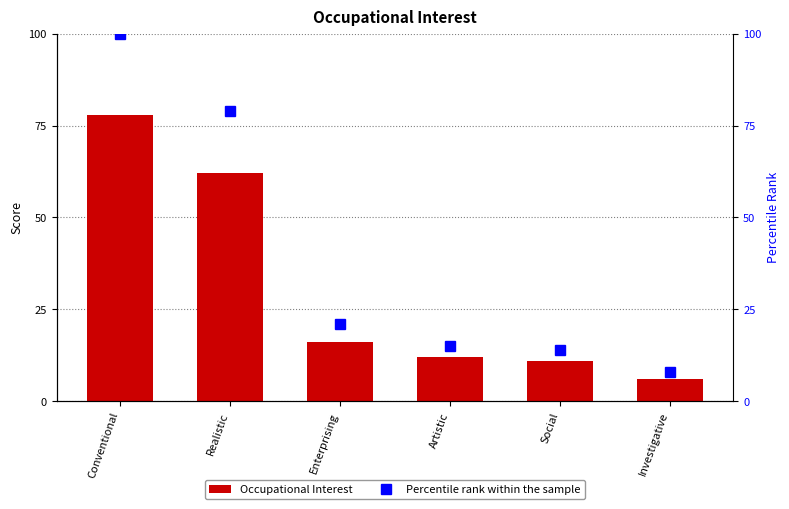

Which category has the lowest value in the Percentile rank within the sample series?

Investigative